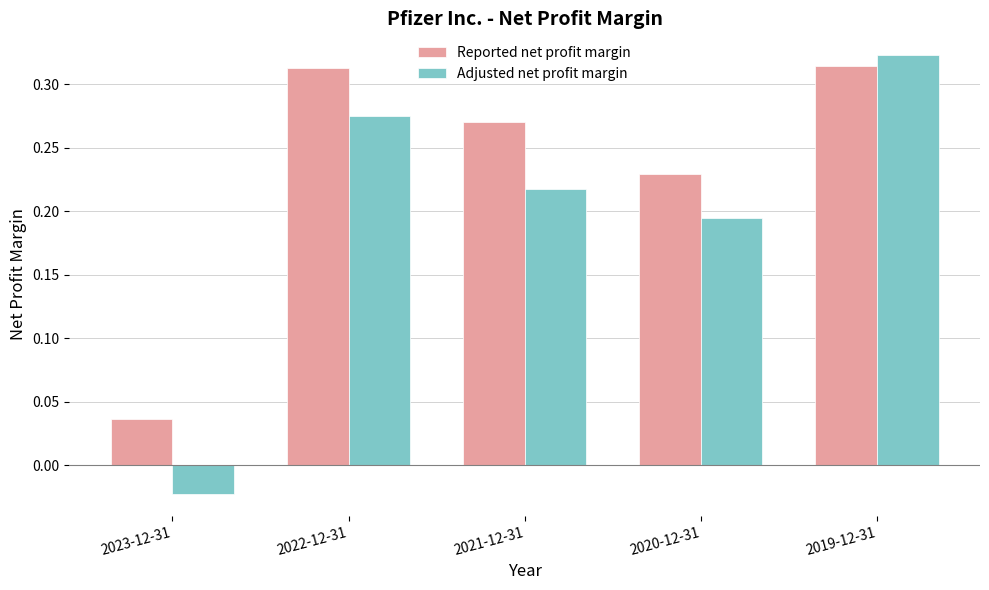

What is the sum of the Reported net profit margin values at 2020-12-31 and 2019-12-31?

0.5